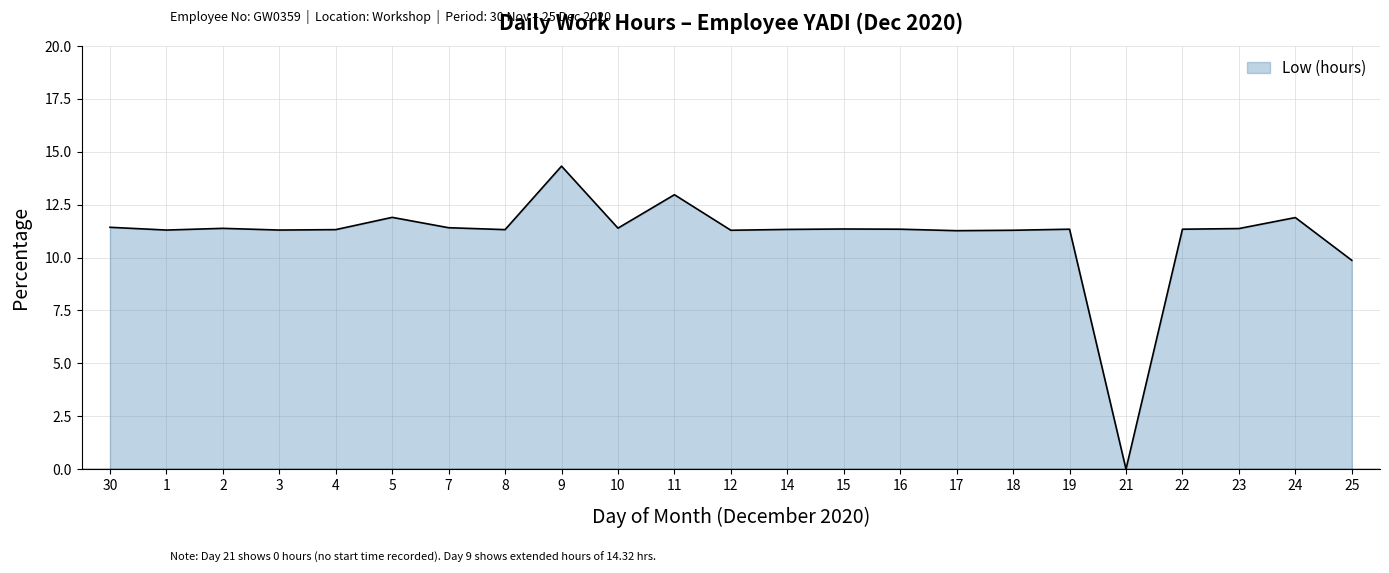

What is the difference between the maximum and minimum values?

14.3